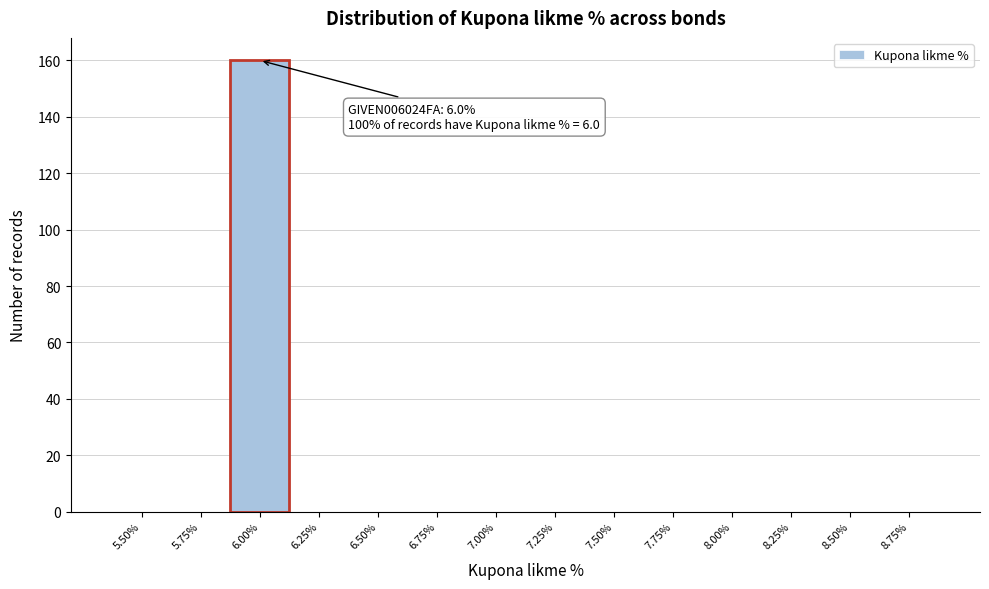

Reading left to right, transcribe all the data shown in this chart.

5.50%=0	5.75%=0	6.00%=160	6.25%=0	6.50%=0	6.75%=0	7.00%=0	7.25%=0	7.50%=0	7.75%=0	8.00%=0	8.25%=0	8.50%=0	8.75%=0